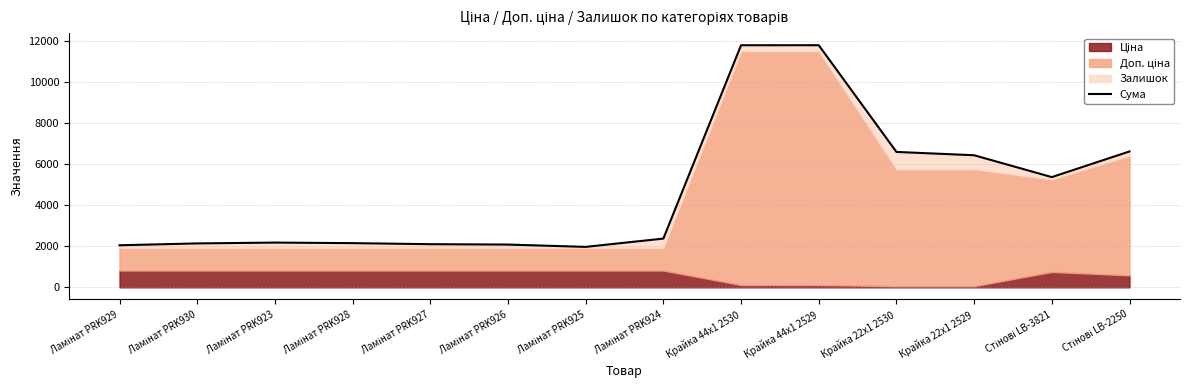

Does the chart display data point markers on the line(s)?

No